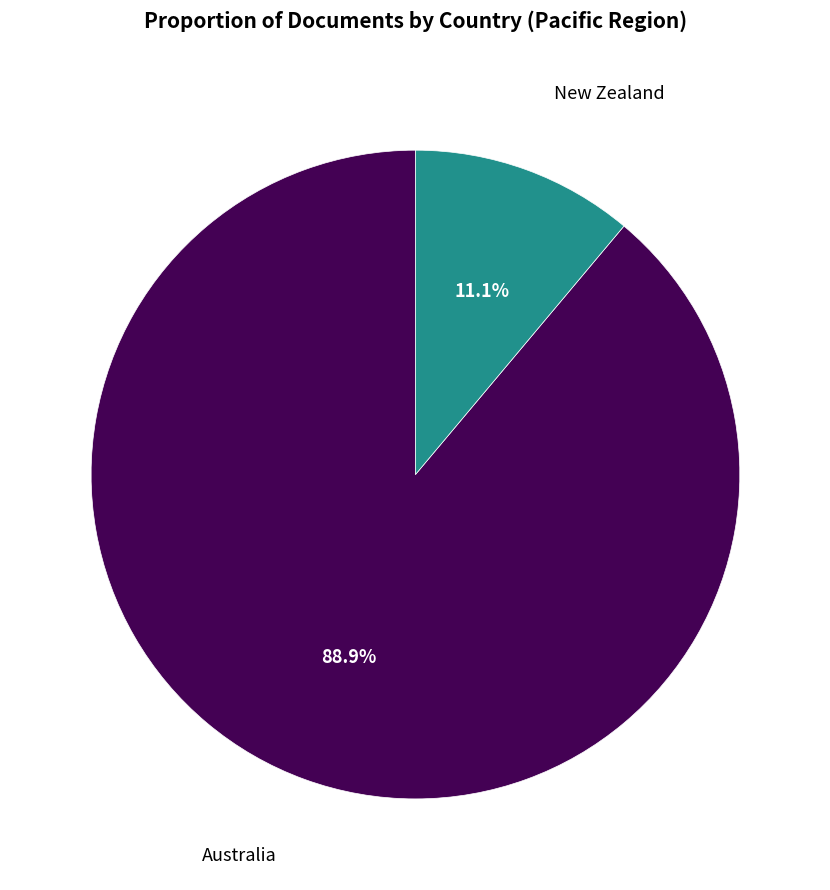

To the nearest percent, what is the difference between the largest and smallest slice percentages?

78%